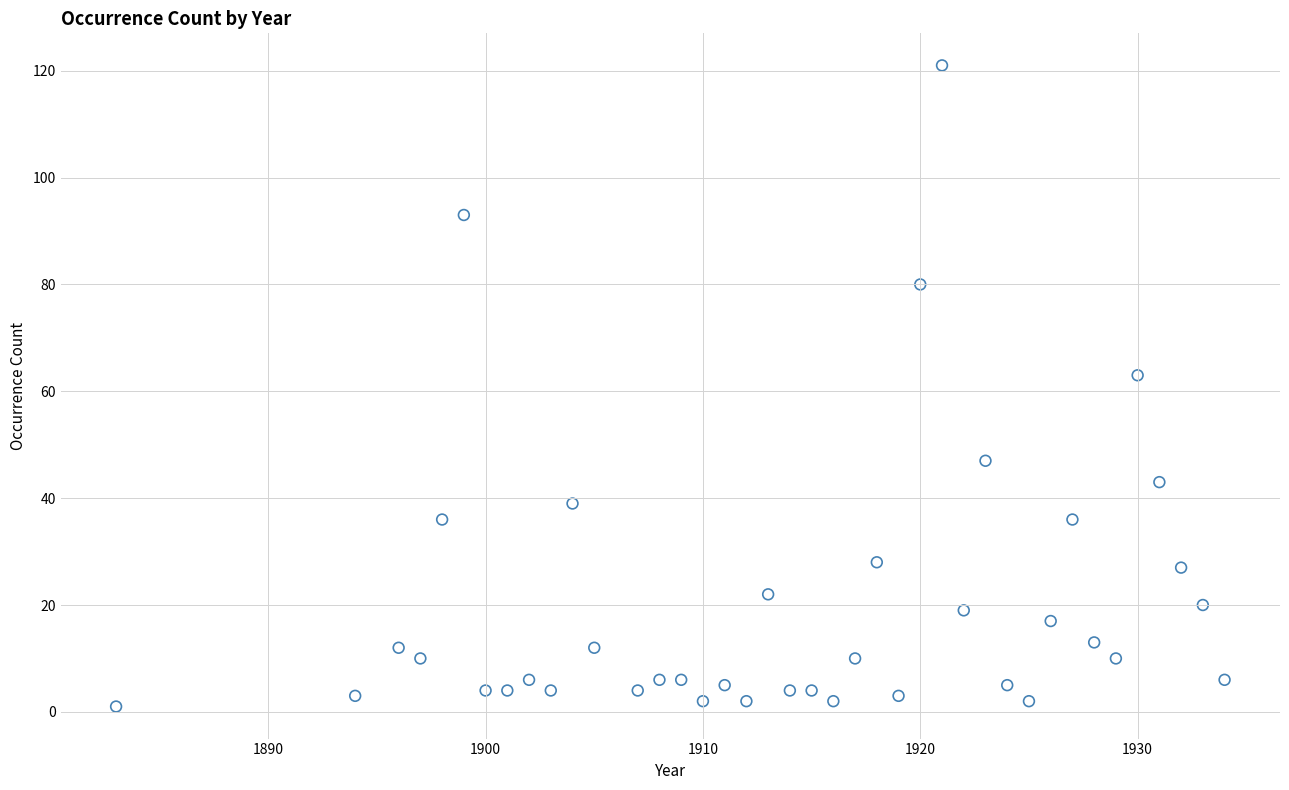

What Y value in the scatter plot is closest to 61?

63